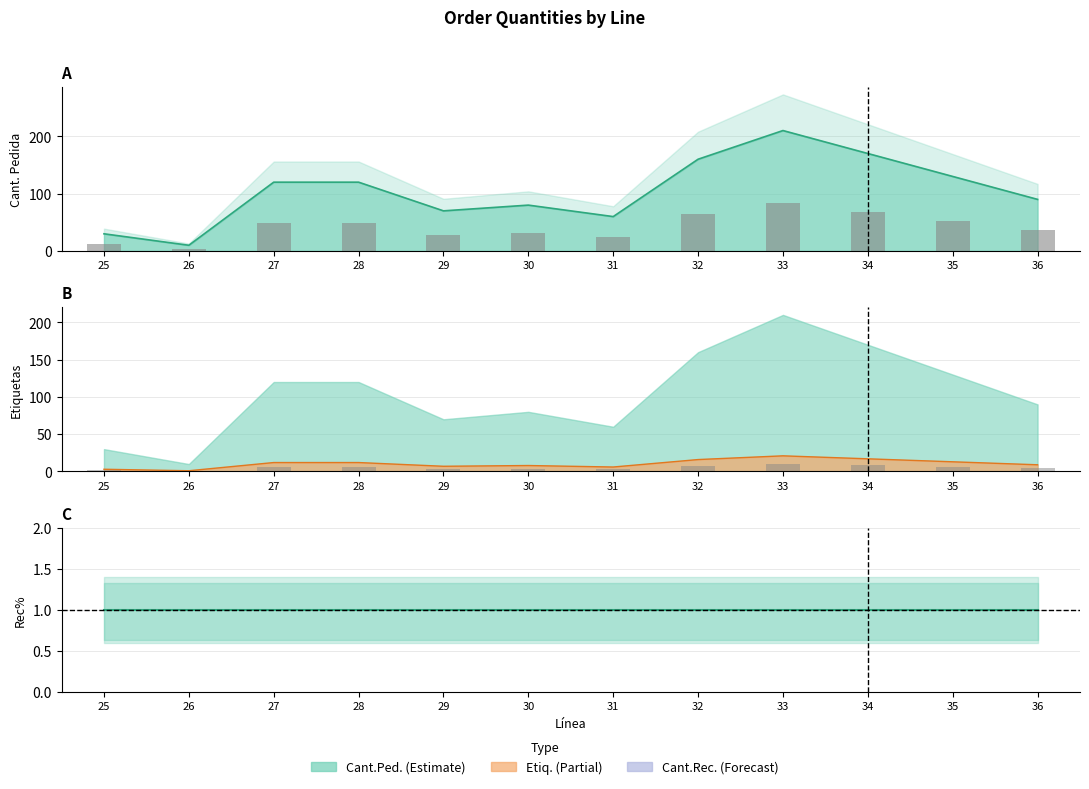

Are the bars horizontal?

No